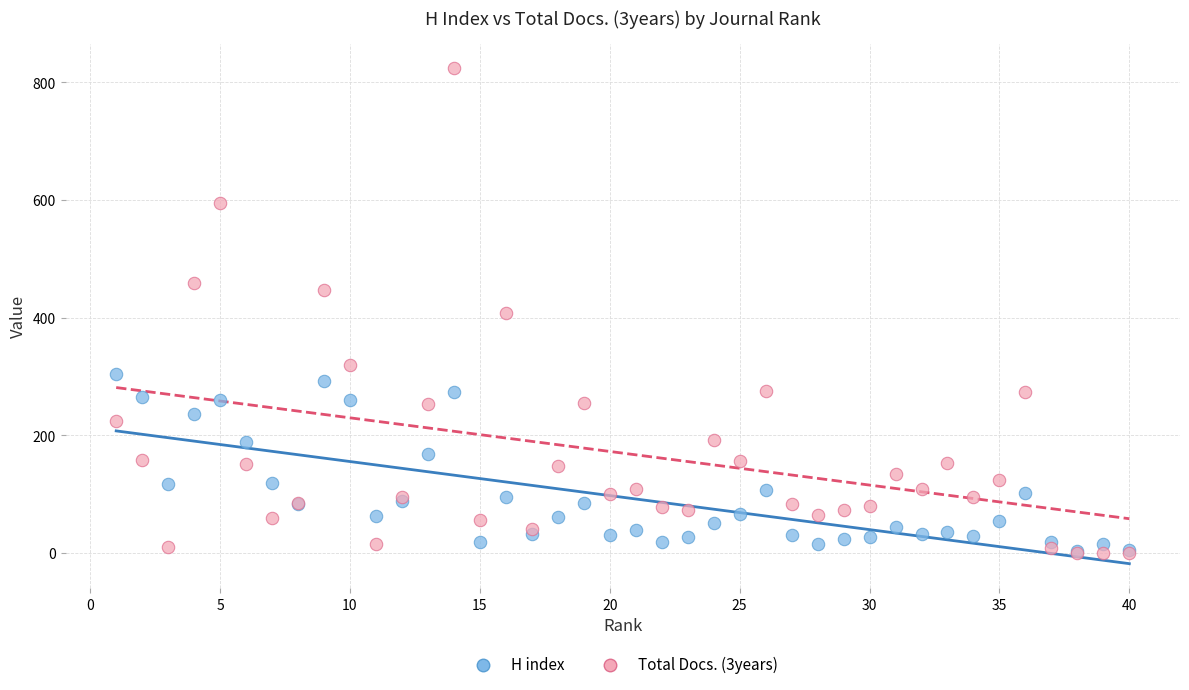

Which series reaches the maximum Y coordinate?

Total Docs. (3years)